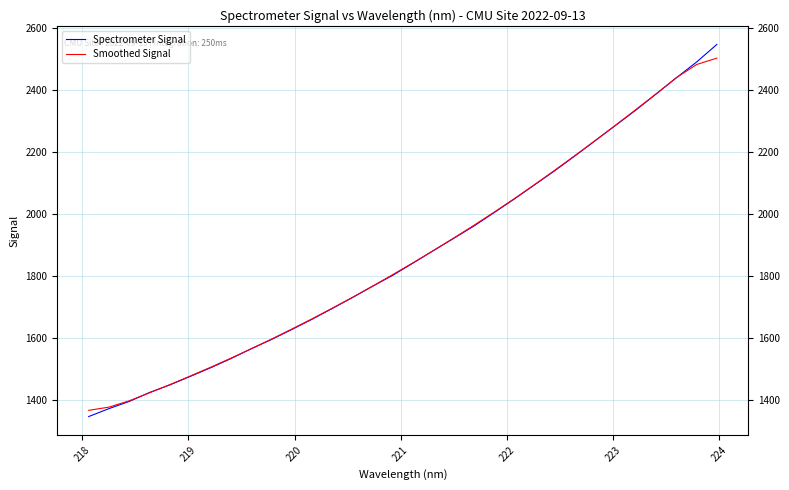

Reading left to right, extract all data points from this chart.

Spectrometer Signal: 1345.5	1371.1	1394.4	1423.3	1447.7	1475.0	1502.8	1532.4	1564.2	1594.1	1626.3	1659.4	1694.2	1729.7	1766.5	1802.0	1841.5	1881.8	1921.1	1961.0	2004.5	2048.6	2094.4	2140.1	2188.1	2237.4	2286.5	2335.7	2387.7	2440.0	2491.0	2547.8
Smoothed Signal: 1365.5	1376.0	1396.4	1422.3	1448.6	1476.2	1504.4	1533.7	1564.0	1595.3	1627.6	1660.8	1695.2	1730.4	1766.8	1804.3	1842.6	1881.5	1922.0	1963.4	2005.9	2049.7	2095.2	2141.7	2189.3	2237.6	2287.1	2337.5	2388.2	2440.4	2482.9	2503.5